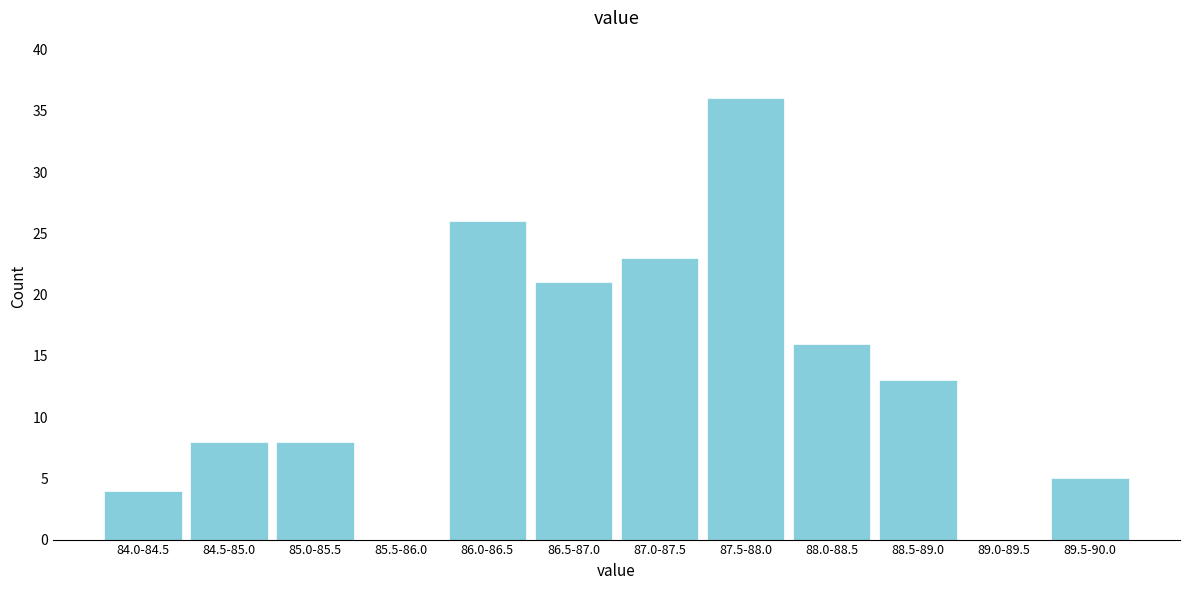

Reading left to right, extract all data points from this chart.

84.0-84.5=4	84.5-85.0=8	85.0-85.5=8	85.5-86.0=0	86.0-86.5=26	86.5-87.0=21	87.0-87.5=23	87.5-88.0=36	88.0-88.5=16	88.5-89.0=13	89.0-89.5=0	89.5-90.0=5